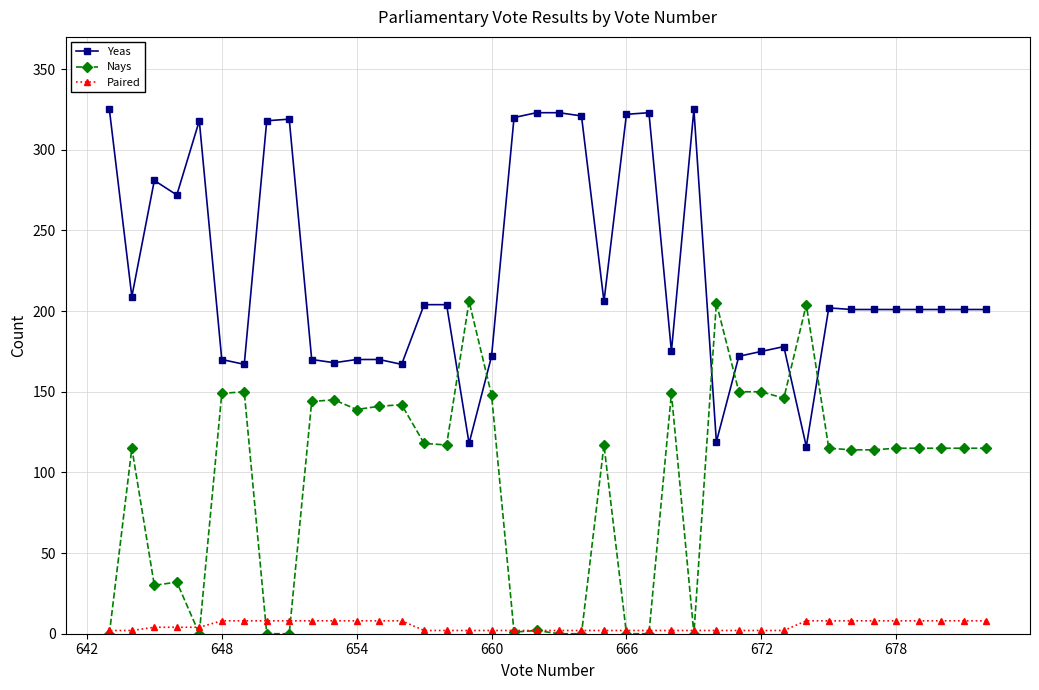

Rank the series by their average value, from highest to lowest.

Yeas, Nays, Paired